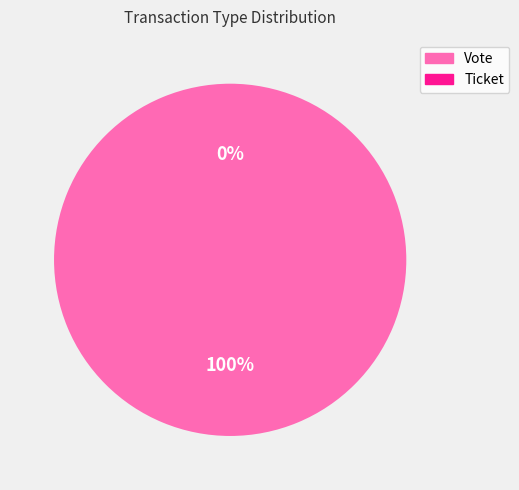

Count the number of slices in the pie.

2